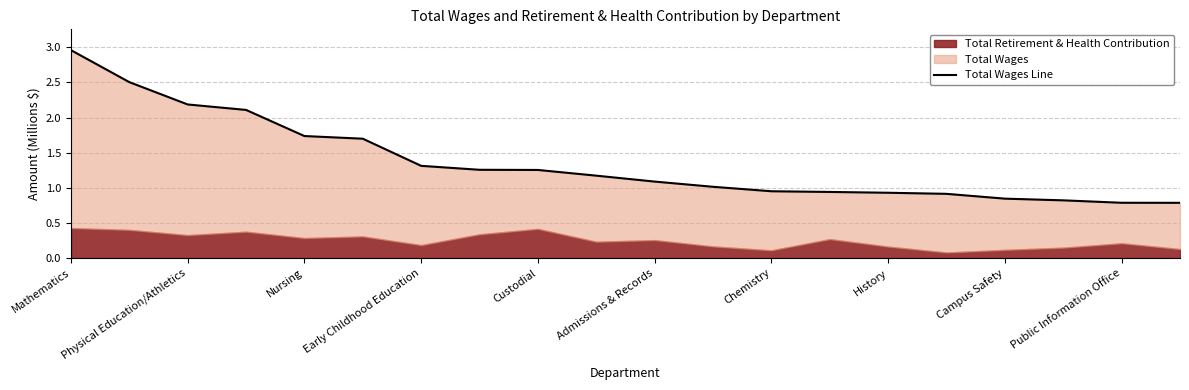

What is the sum of all values?

27.3